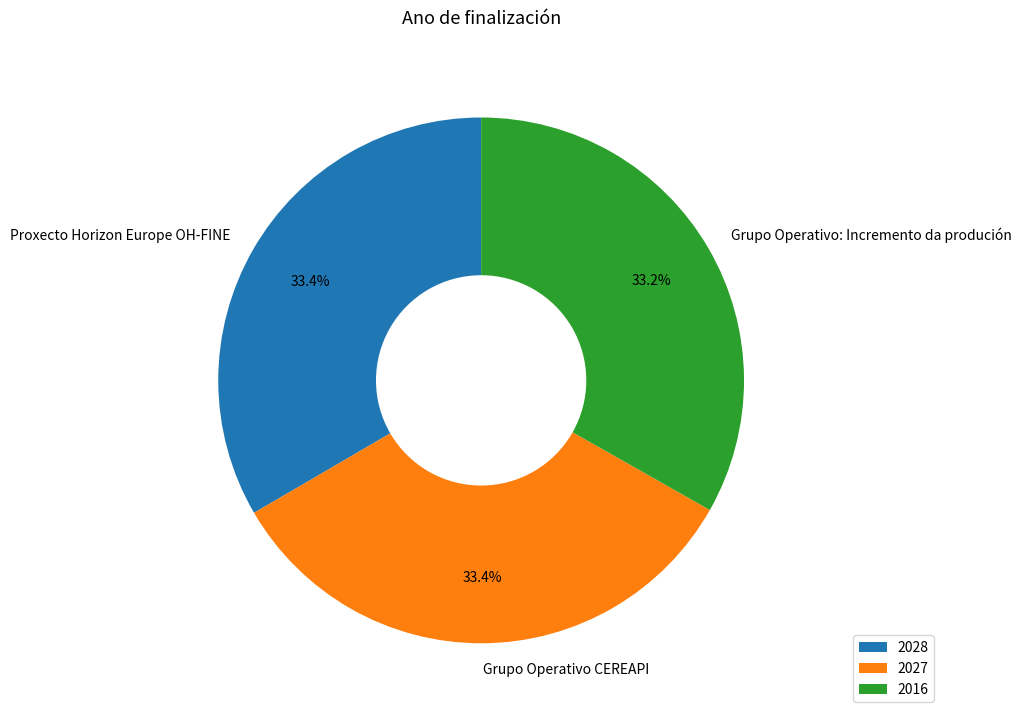

Does any single category account for the majority?

No